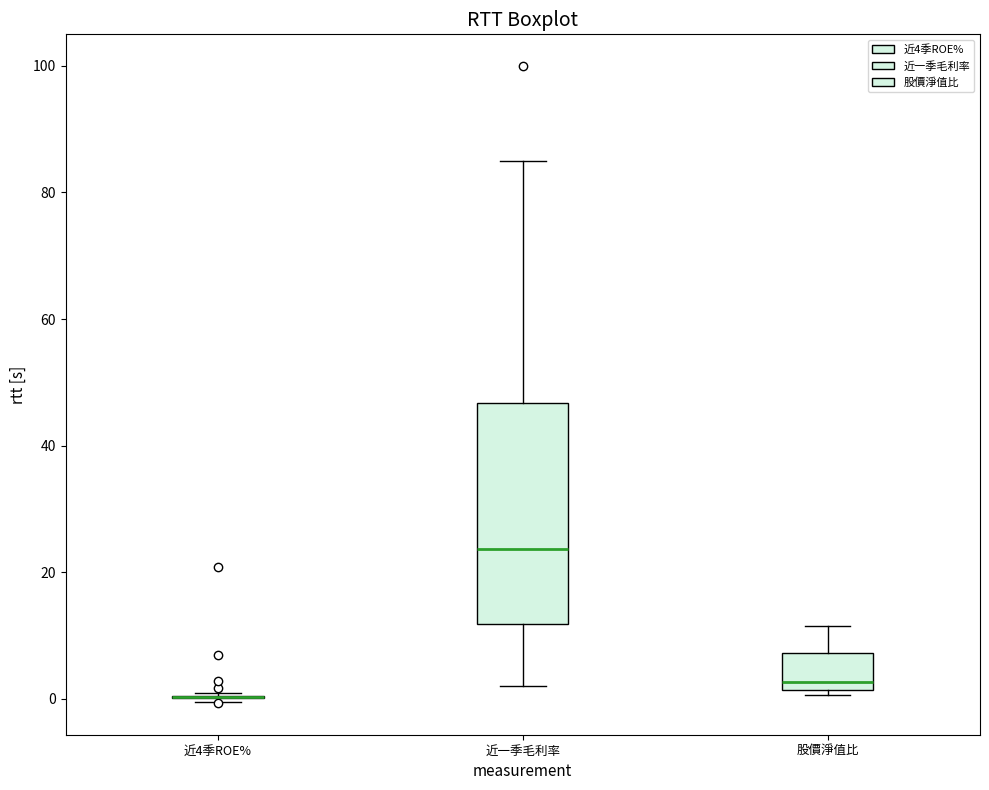

Reading left to right, transcribe this box plot: for each box, give where its median line is, the range the box spans, and where its two whiskers end, as read against the y-axis. The values are not printed on the chart, so give them approximately, as read against the axis.

近4季ROE%: box collapsed to a line at 0, whiskers 0 to 0
近一季毛利率: median 24, box 12 to 46, whiskers 2 to 86
股價淨值比: median 2 (just above the box's lower edge), box 2 to 8, whiskers 0 to 12